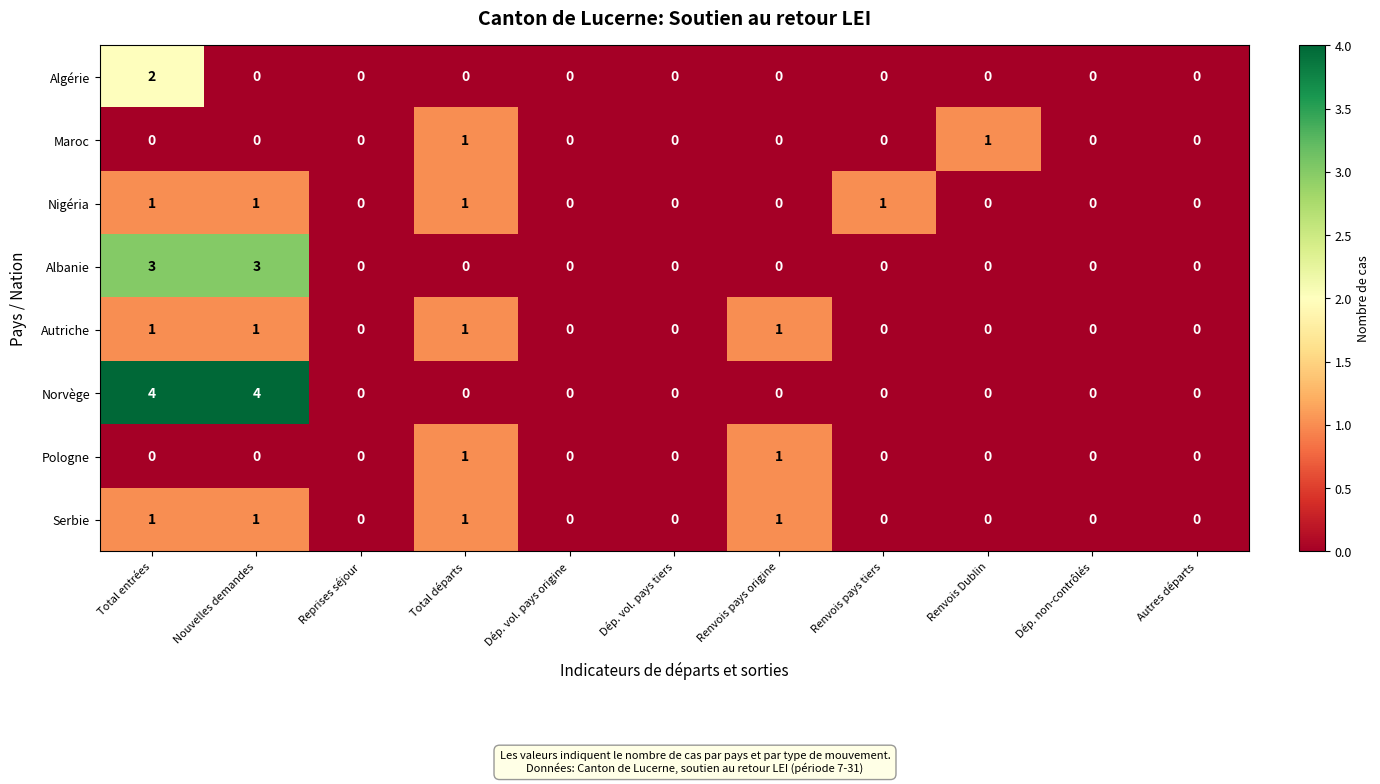

What is the maximum value shown in the chart?

4